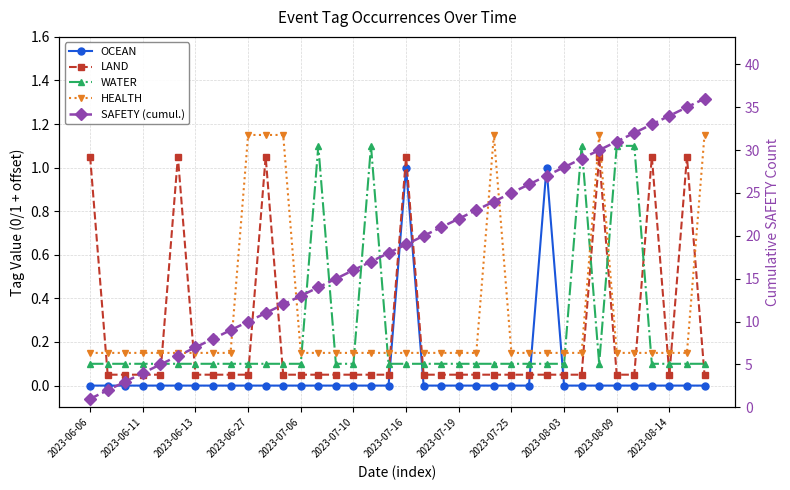

At how many categories does at least one series exceed 18?

18